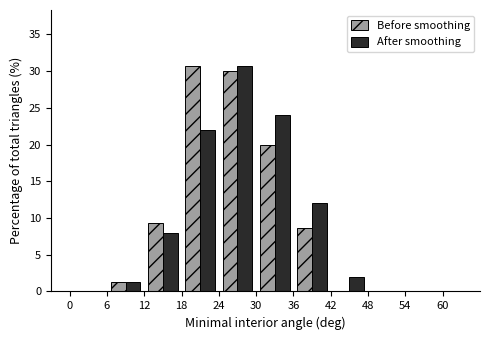

Reading left to right, list every range on the x-axis with the height of the bar of each series over it. The values are not printed on the chart, so give them approximately, as read against the axis.

0 to 6: Before smoothing=0	After smoothing=0
6 to 12: Before smoothing=1.5	After smoothing=1.5
12 to 18: Before smoothing=9.5	After smoothing=8.0
18 to 24: Before smoothing=30.5	After smoothing=22.0
24 to 30: Before smoothing=30.0	After smoothing=30.5
30 to 36: Before smoothing=20.0	After smoothing=24.0
36 to 42: Before smoothing=8.5	After smoothing=12.0
42 to 48: Before smoothing=0	After smoothing=2.0
48 to 54: Before smoothing=0	After smoothing=0
54 to 60: Before smoothing=0	After smoothing=0
60 to 66: Before smoothing=0	After smoothing=0